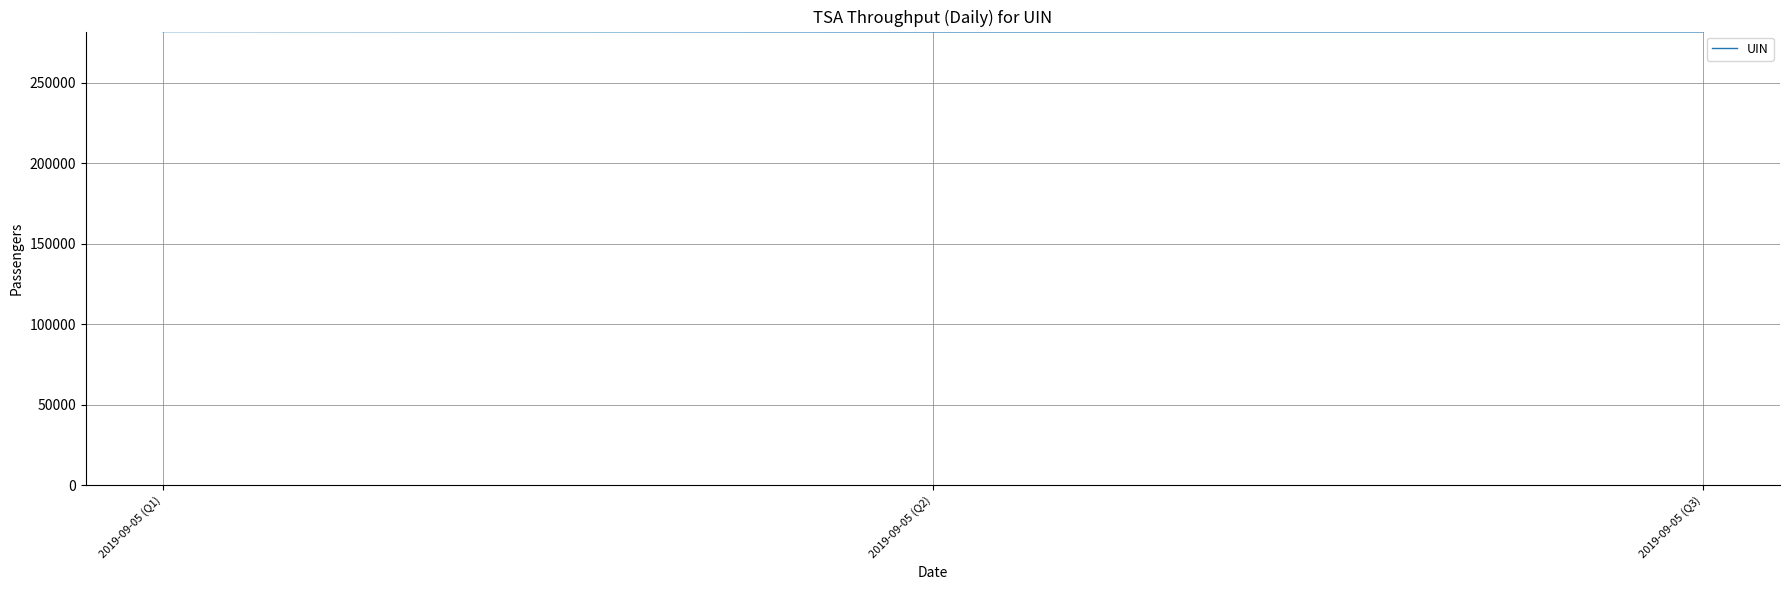

What is the change in value from 2019-09-05 (Q1) to 2019-09-05 (Q3)?

-194